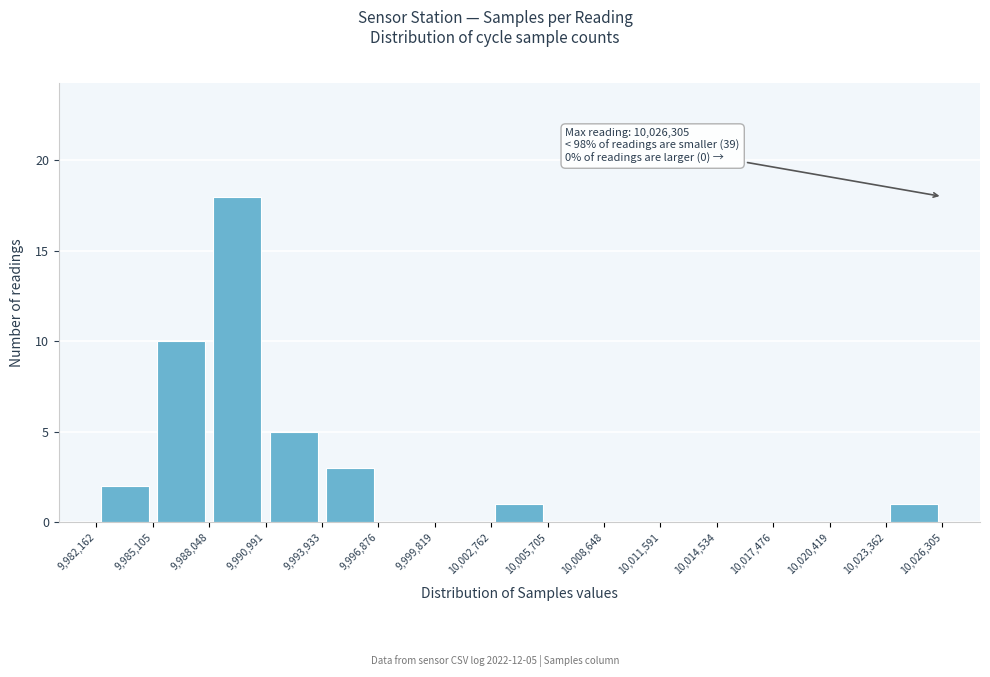

Which range on the x-axis has the tallest bar?

9,988,048 to 9,990,991